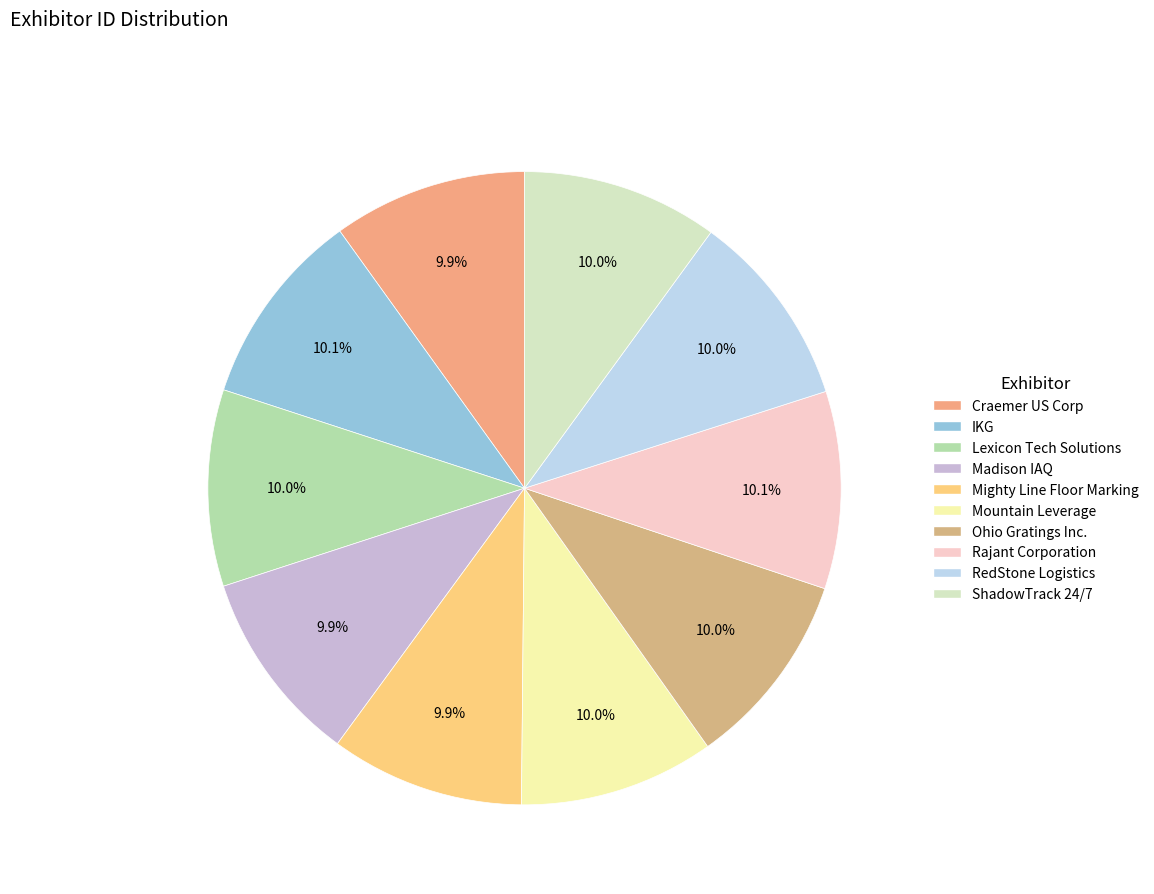

Which category has the biggest portion of the pie?

Rajant Corporation